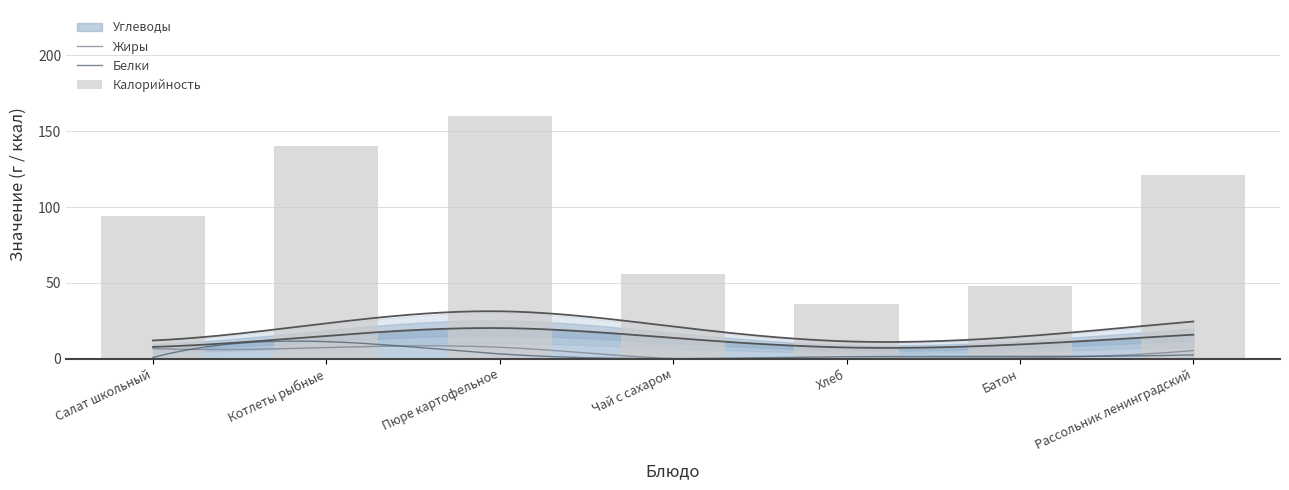

Rank the series at Чай с сахаром from lowest to highest value.

Белки, Жиры, Углеводы, Калорийность